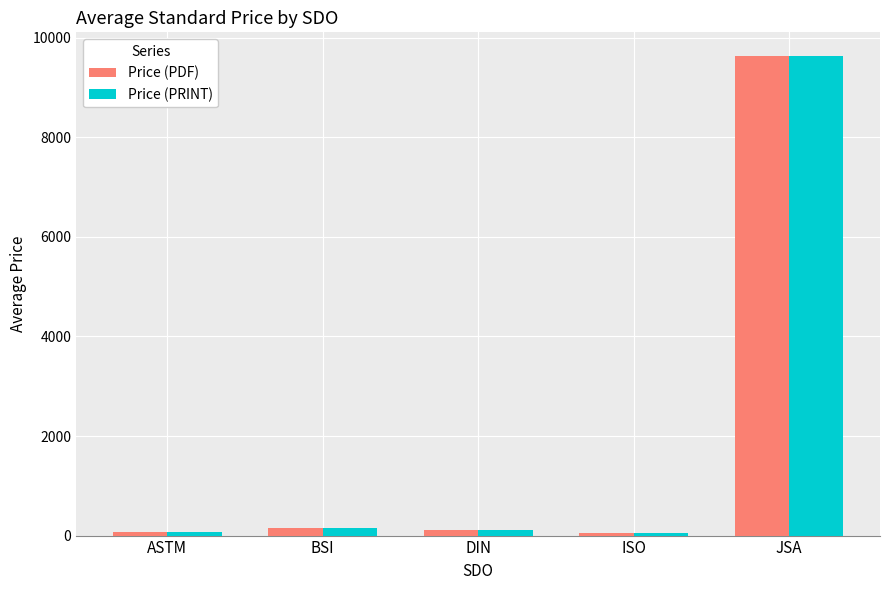

Is the value of Price (PDF) at JSA greater than the value of Price (PRINT) at DIN?

Yes